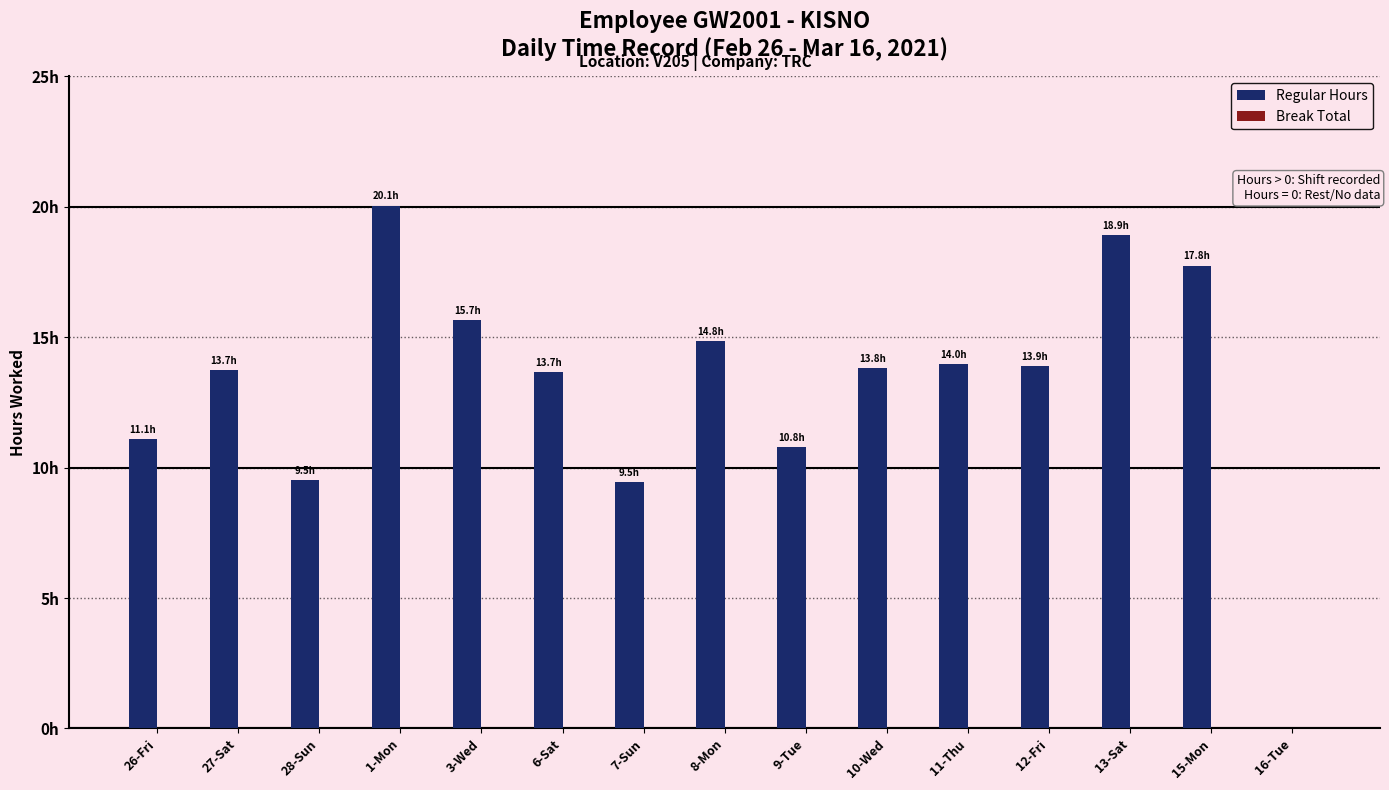

What is the maximum value shown in the chart?

20.1